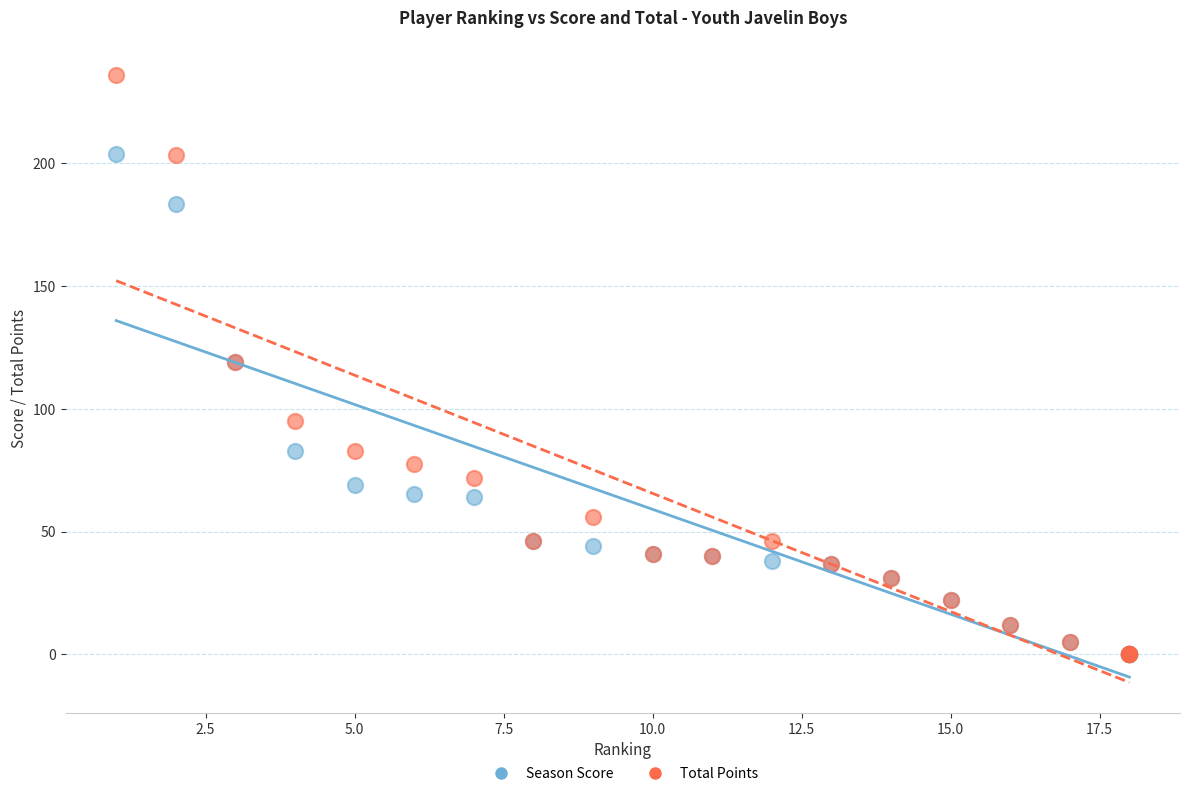

In the Season Score series, what Y value is closest to 102?

119.0